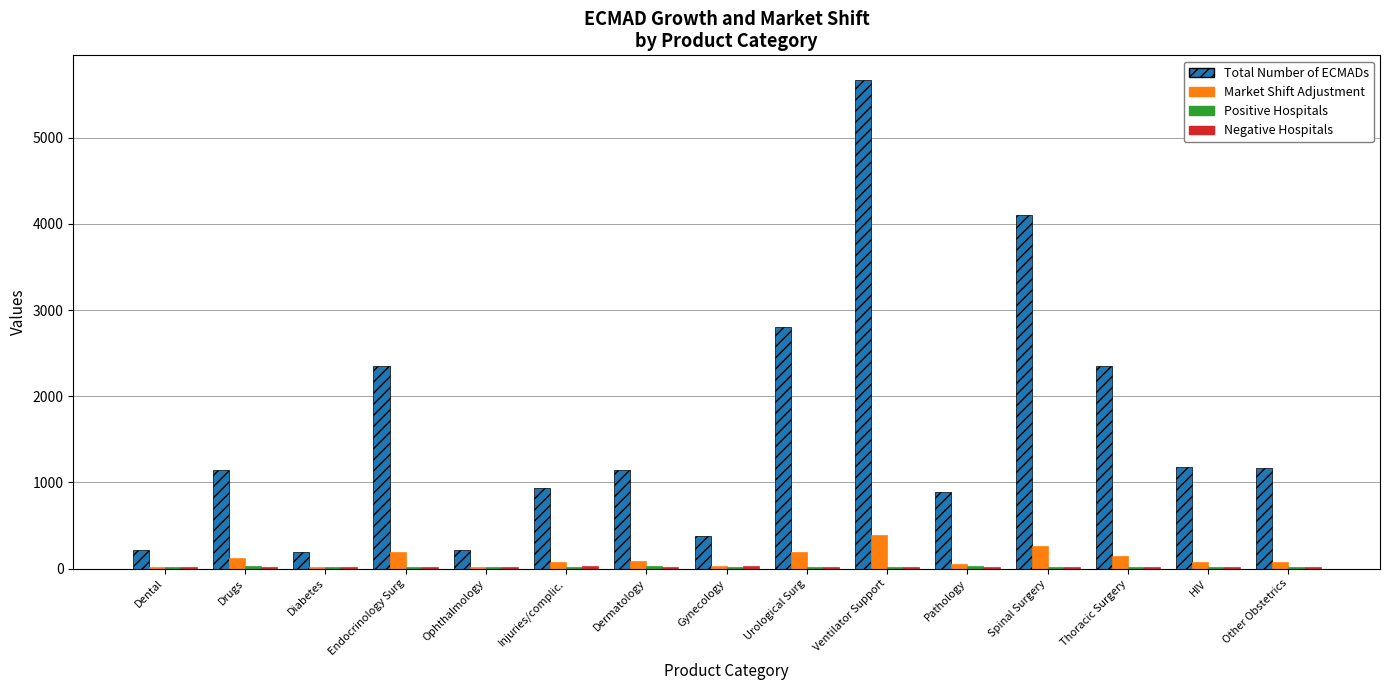

Which category has the highest value across all series?

Ventilator Support